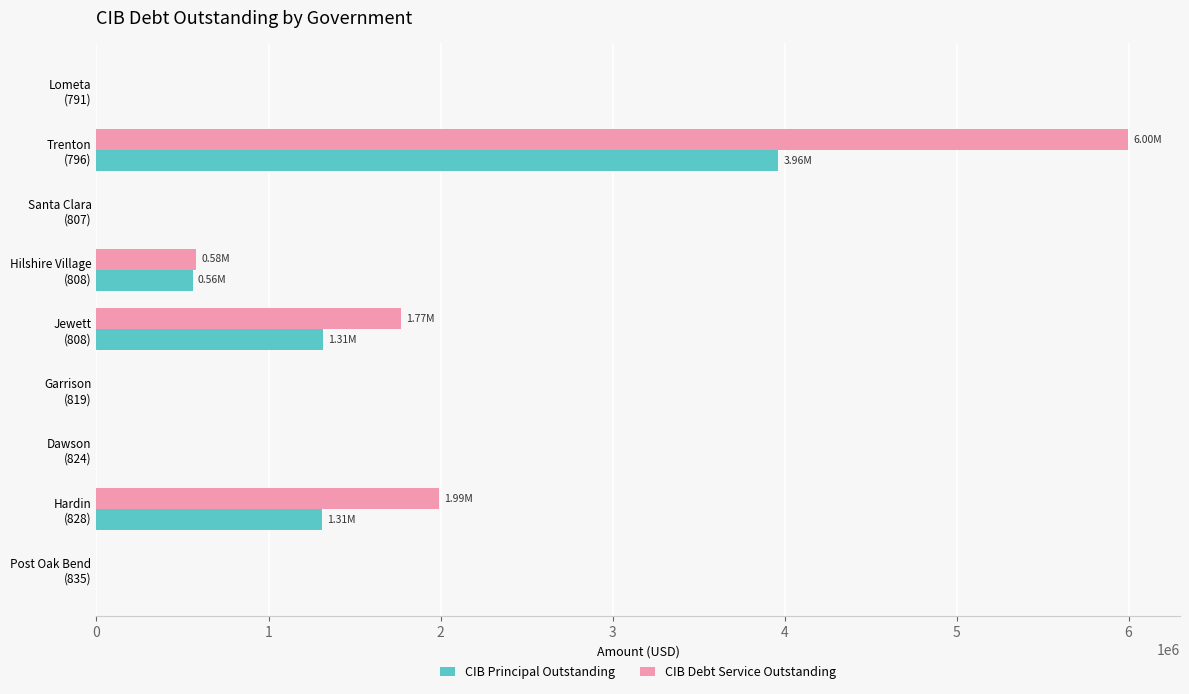

Where is CIB Debt Service Outstanding nearest to the value 2999408?

Hardin
(828)